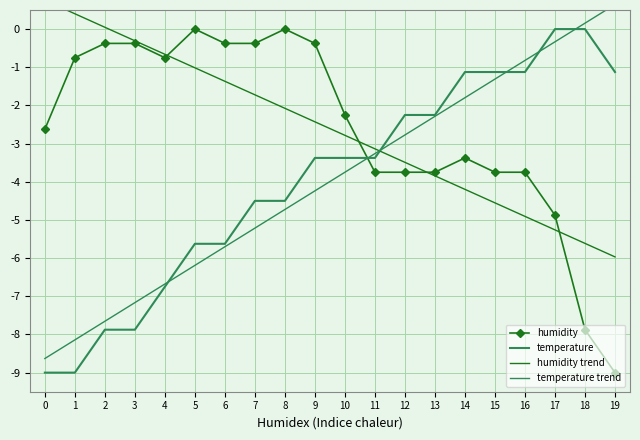

What is the difference between the maximum and second lowest values in the humidity trend series?

6.4